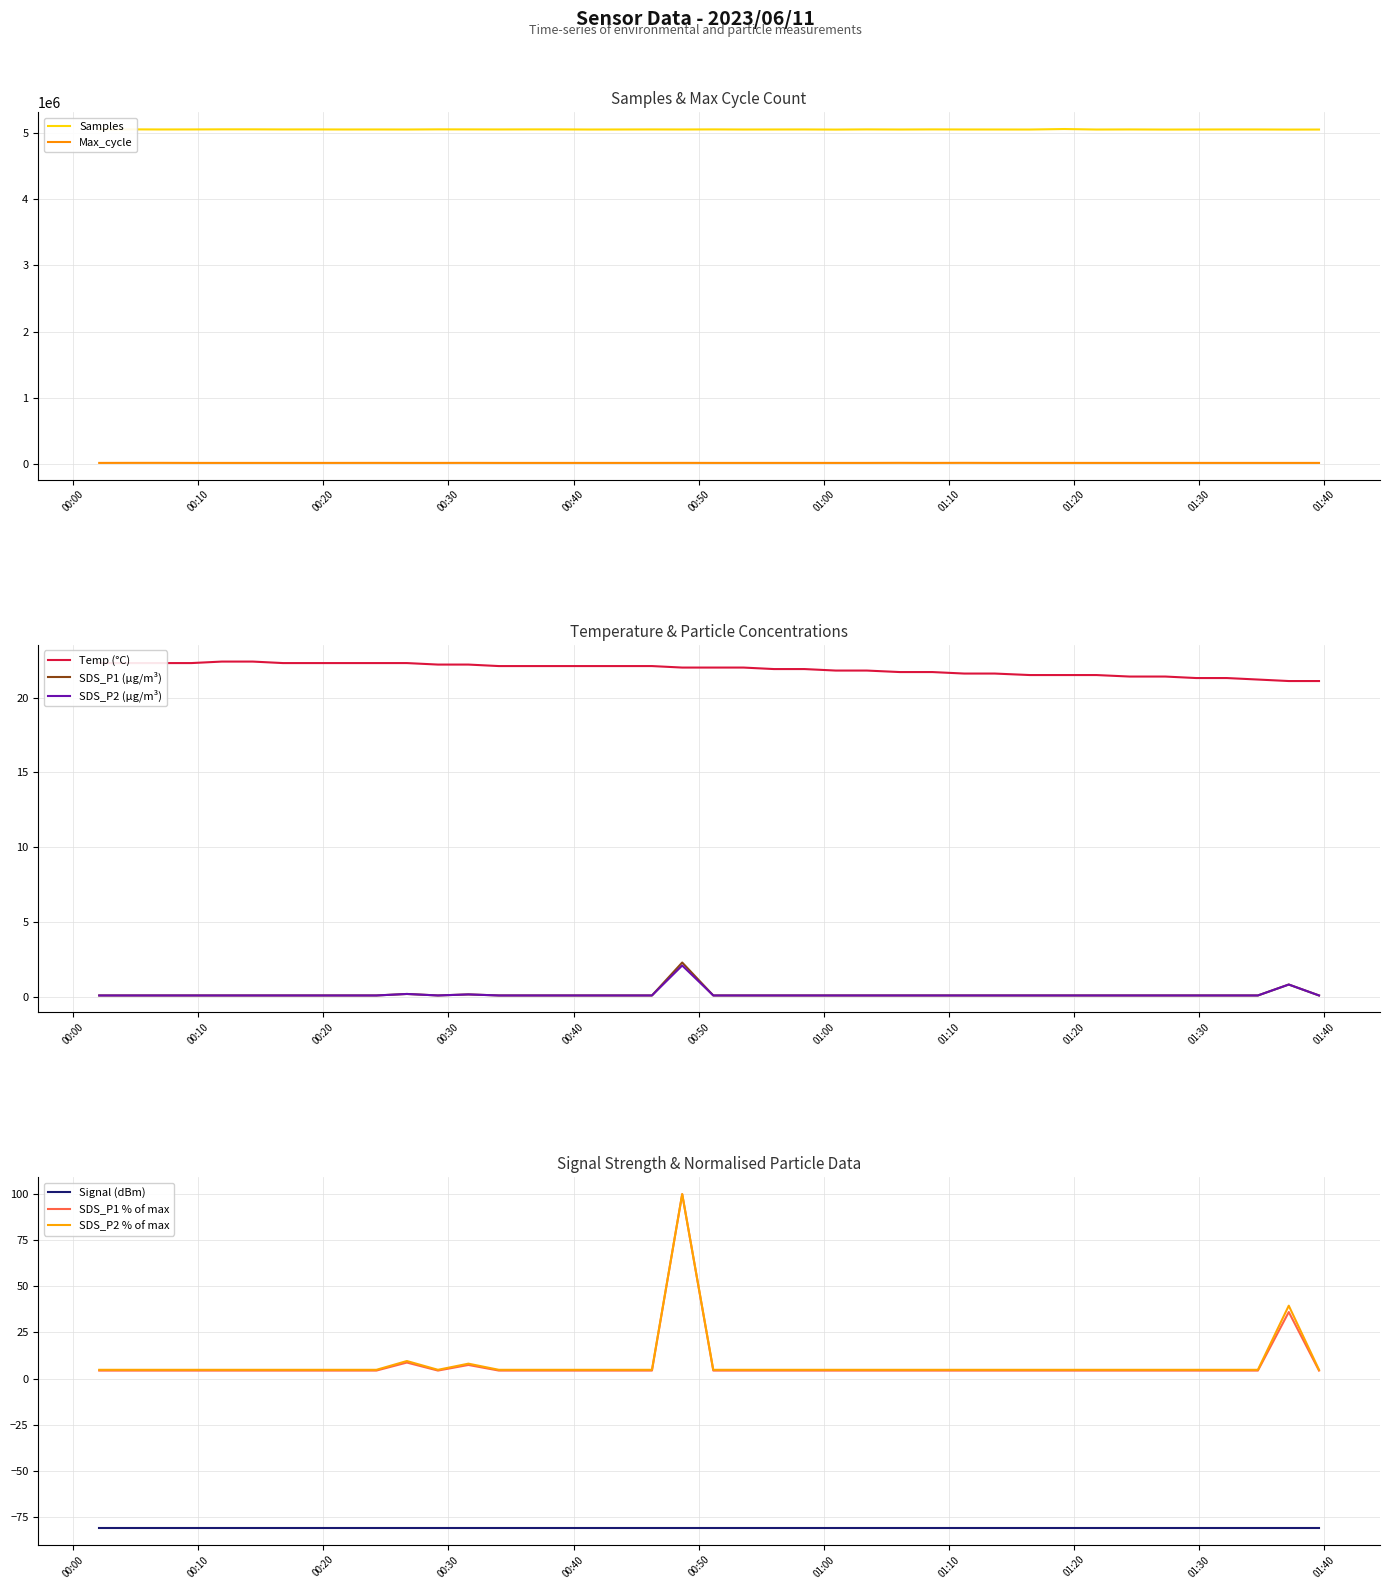

Is this an area chart (filled region under the line)?

No